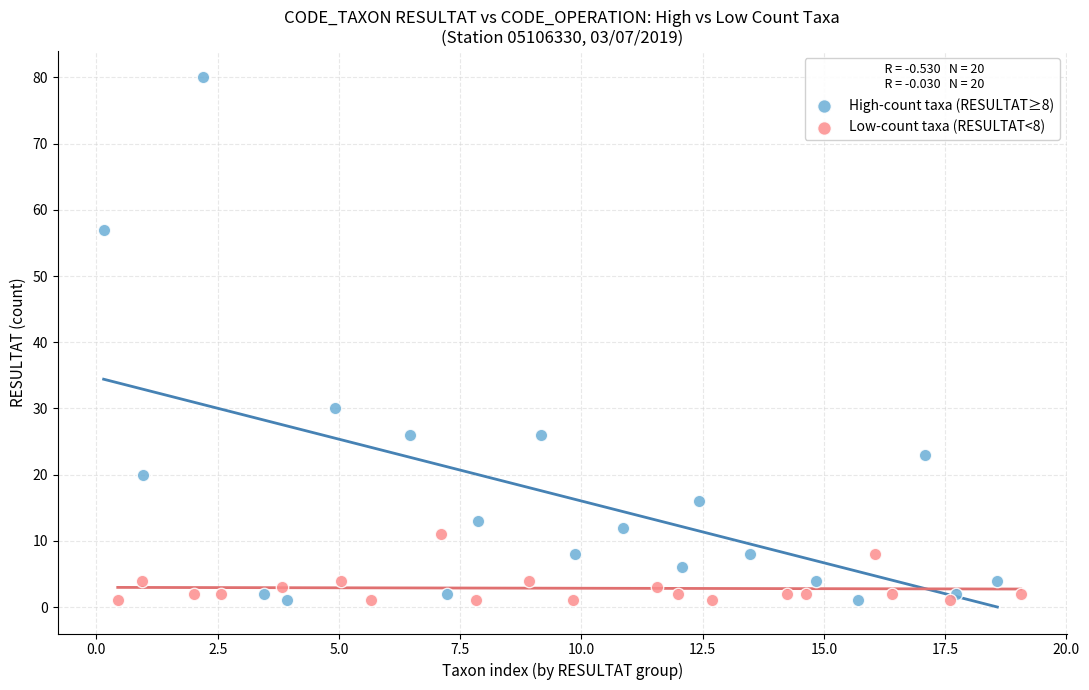

Which series contains the highest Y value?

High-count taxa (RESULTAT≥8)